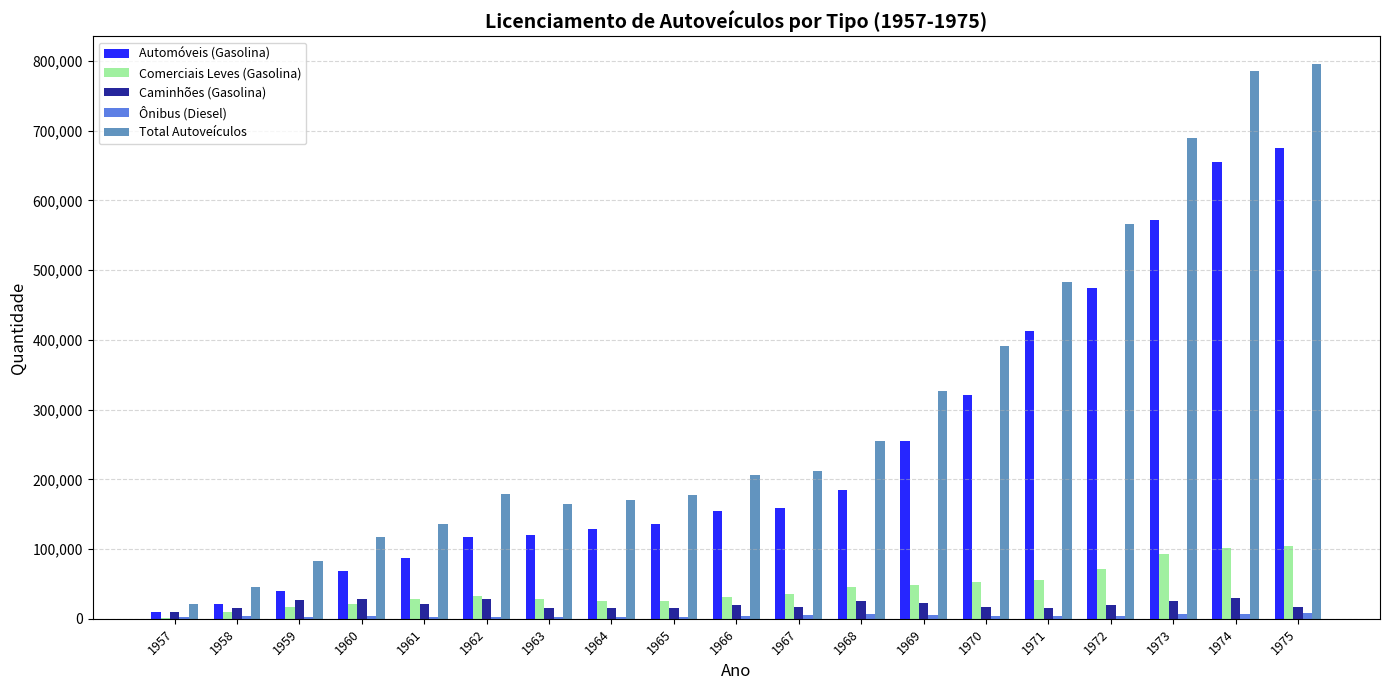

How many groups of bars are there?

19